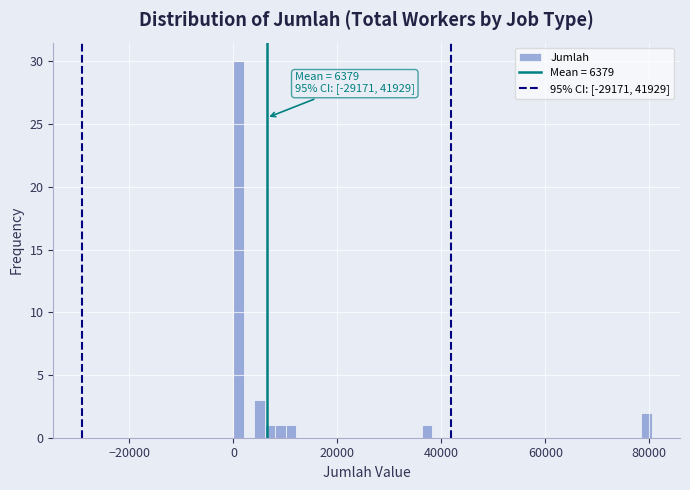

Read against the x-axis, roughly where is the centre of the tallest bar?

2000